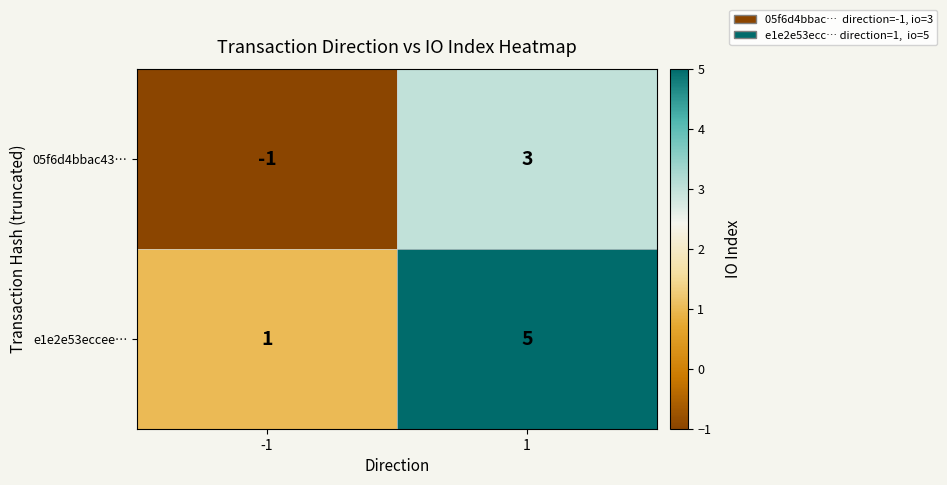

What is the greatest value displayed?

5